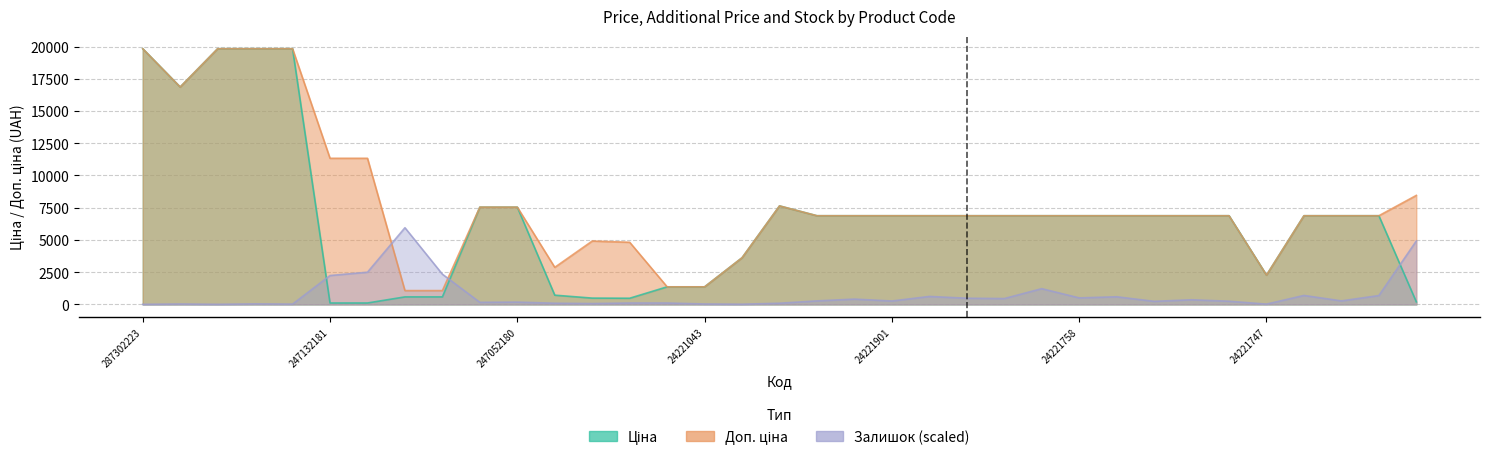

Where is the first local minimum for Залишок?

287302226